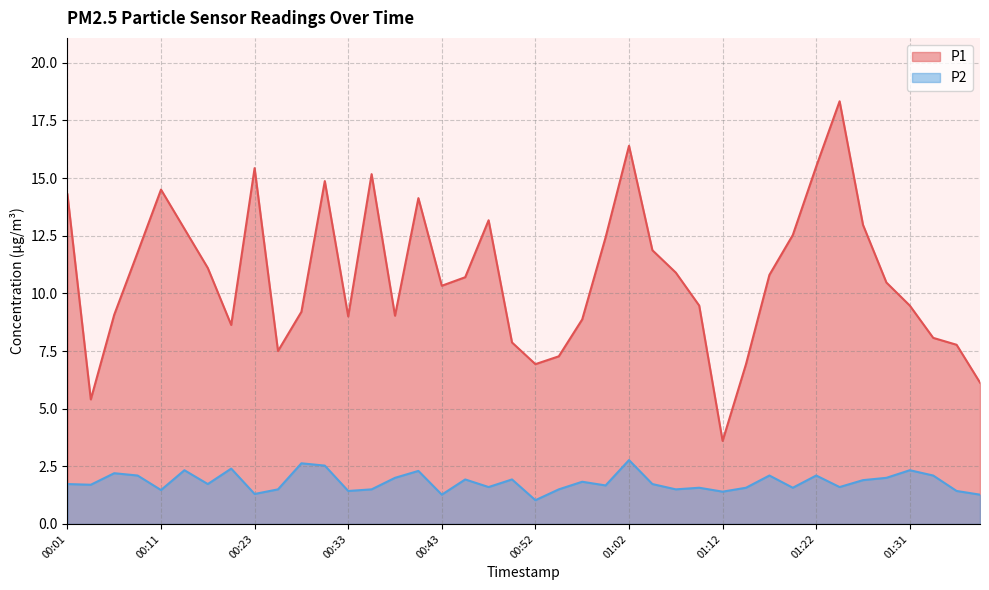

What is the approximate value of P2 at 01:17?

2.1